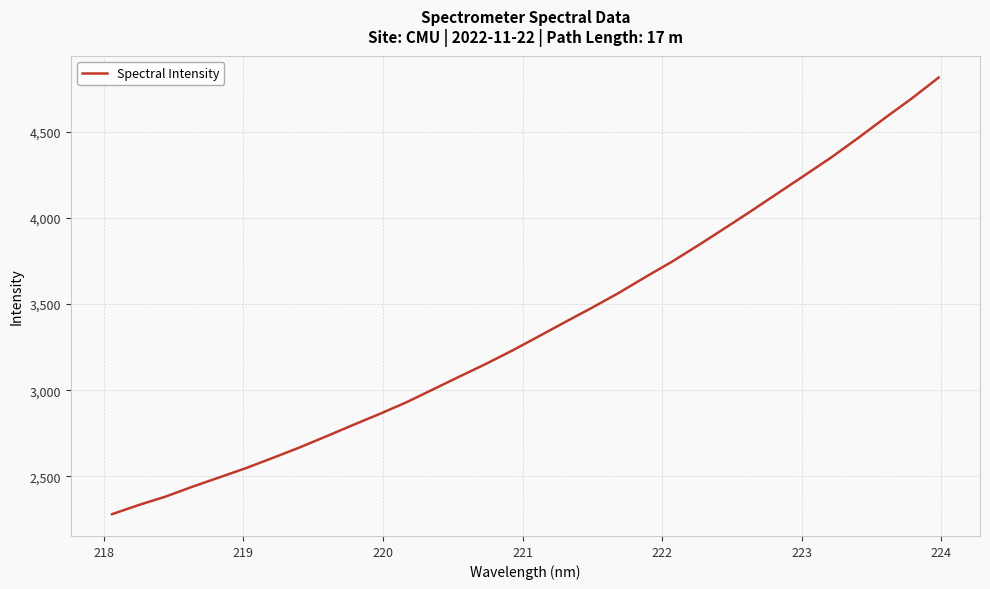

What is the maximum value shown in the chart?

4813.7